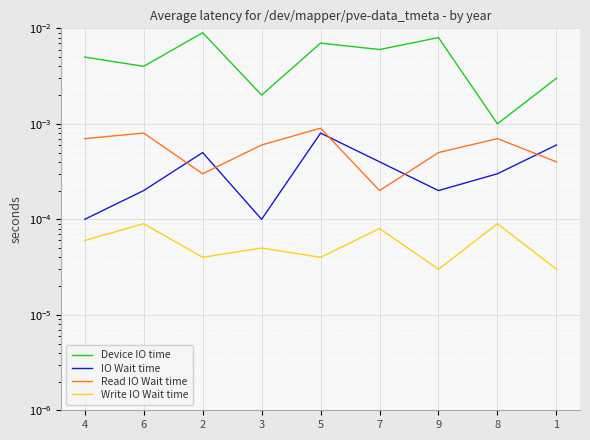

Reading left to right, extract all data points from this chart.

Device IO time: 4=0.0	6=0.0	2=0.0	3=0.0	5=0.0	7=0.0	9=0.0	8=0.0	1=0.0
IO Wait time: 4=0.0	6=0.0	2=0.0	3=0.0	5=0.0	7=0.0	9=0.0	8=0.0	1=0.0
Read IO Wait time: 4=0.0	6=0.0	2=0.0	3=0.0	5=0.0	7=0.0	9=0.0	8=0.0	1=0.0
Write IO Wait time: 4=0.0	6=0.0	2=0.0	3=0.0	5=0.0	7=0.0	9=0.0	8=0.0	1=0.0